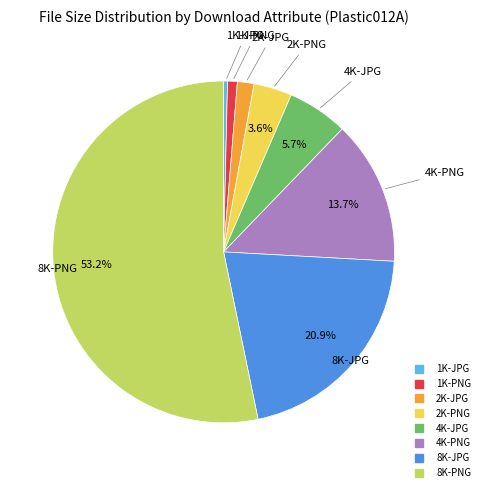

Count the number of slices in the pie.

8